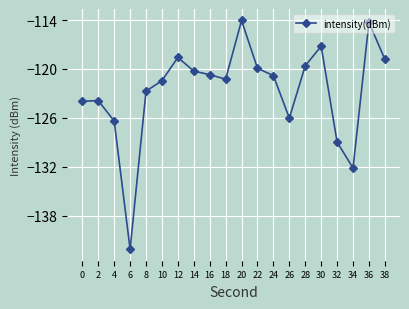

What is the sum of all values?

-2453.1